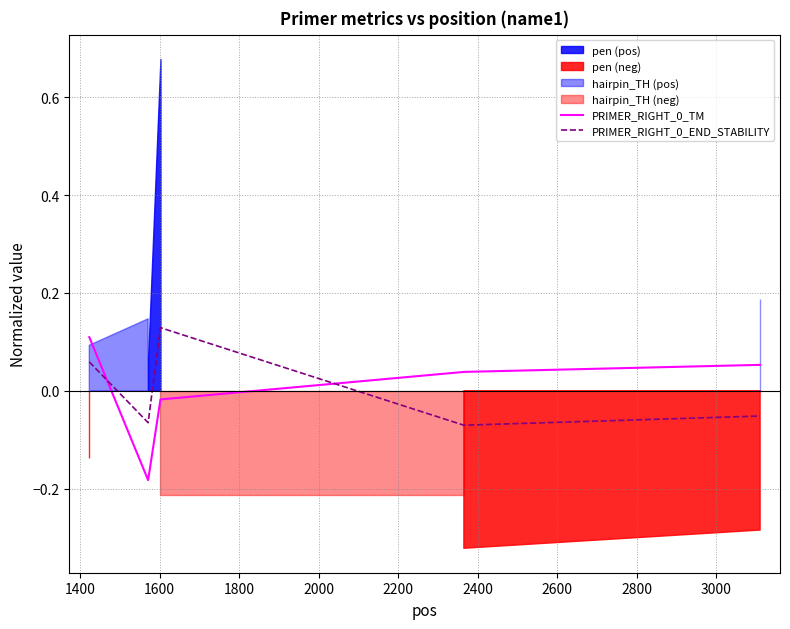

How many PRIMER_RIGHT_0_END_STABILITY values are between 0 and 1?

2